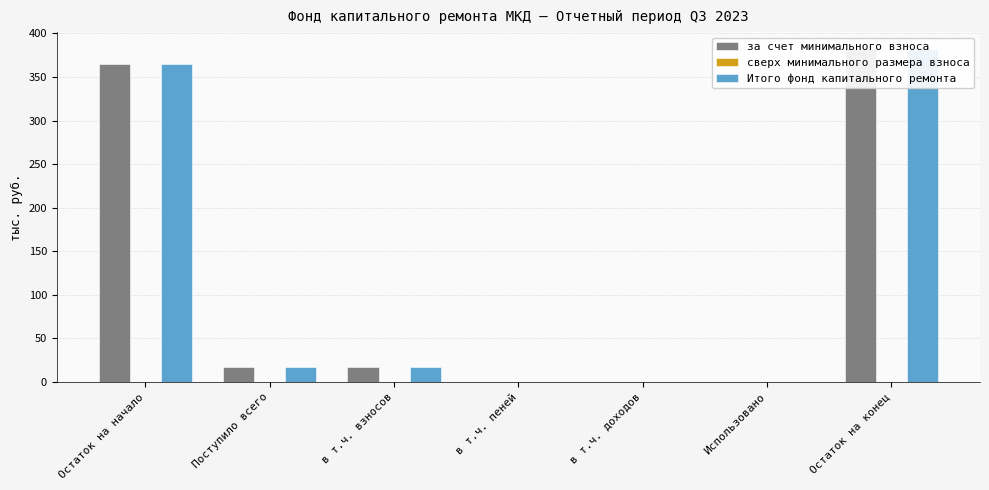

Reading left to right, transcribe all the data shown in this chart.

за счет минимального взноса: 365.1	17.2	17.2	0.0	0.0	0.0	382.3
сверх минимального размера взноса: 0.0	0.0	0.0	0.0	0.0	0.0	0.0
Итого фонд капитального ремонта: 365.1	17.2	17.2	0.0	0.0	0.0	382.3